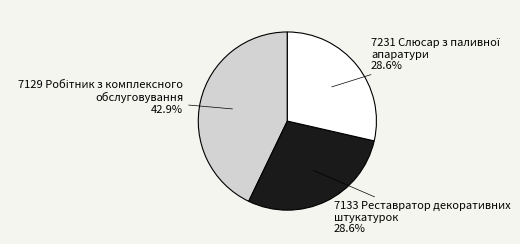

Is there any slice that represents more than half of the pie?

No